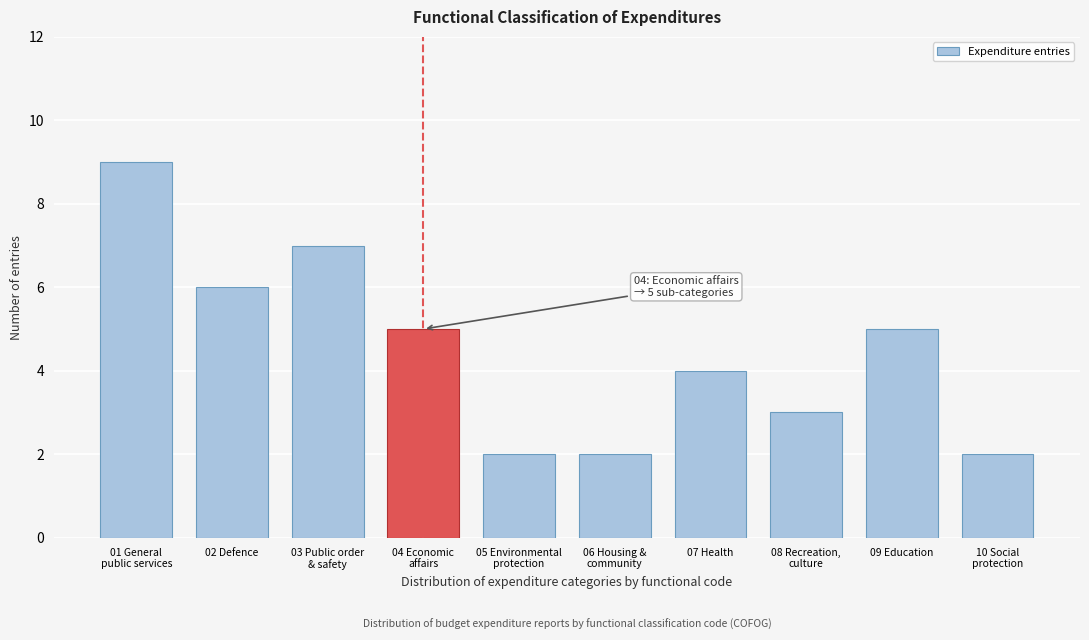

Reading left to right, what are all the values shown in this chart?

9	6	7	5	2	2	4	3	5	2